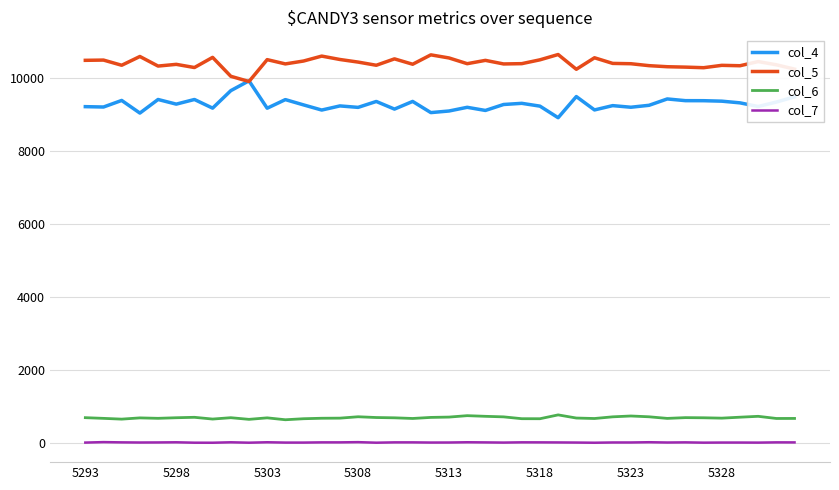

What is the maximum value shown in the chart?

10636